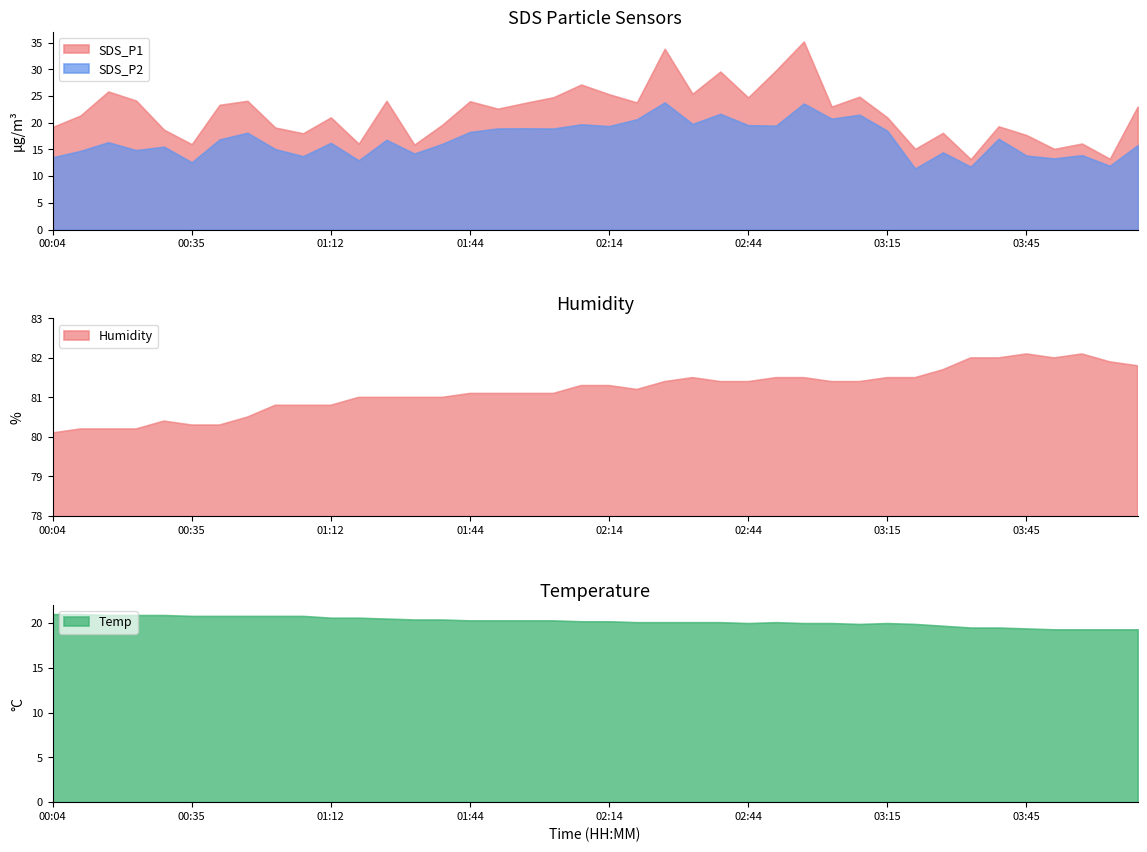

Is it true that Humidity equals 56.2 at 00:35?

False